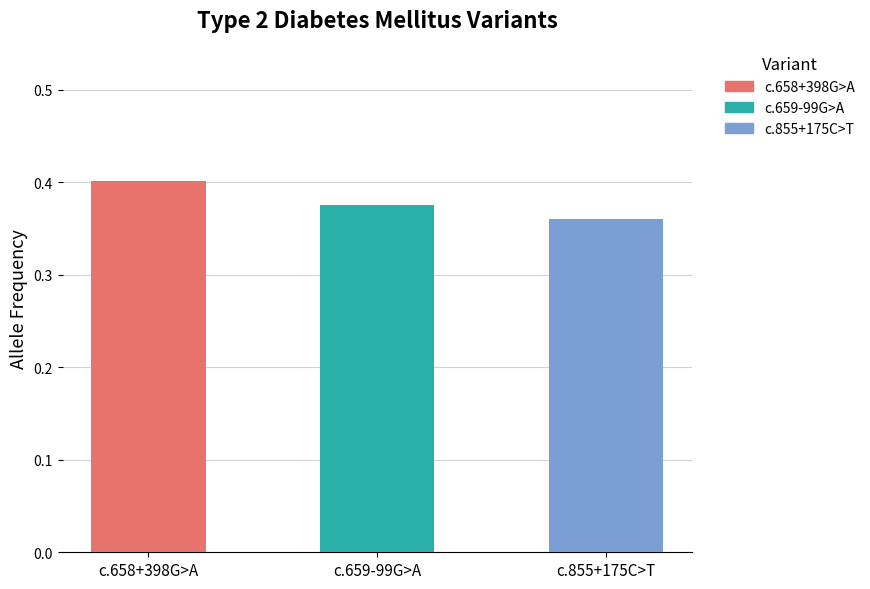

Which category has the highest value across all series?

NM_001025366.2:c.658+398G>A